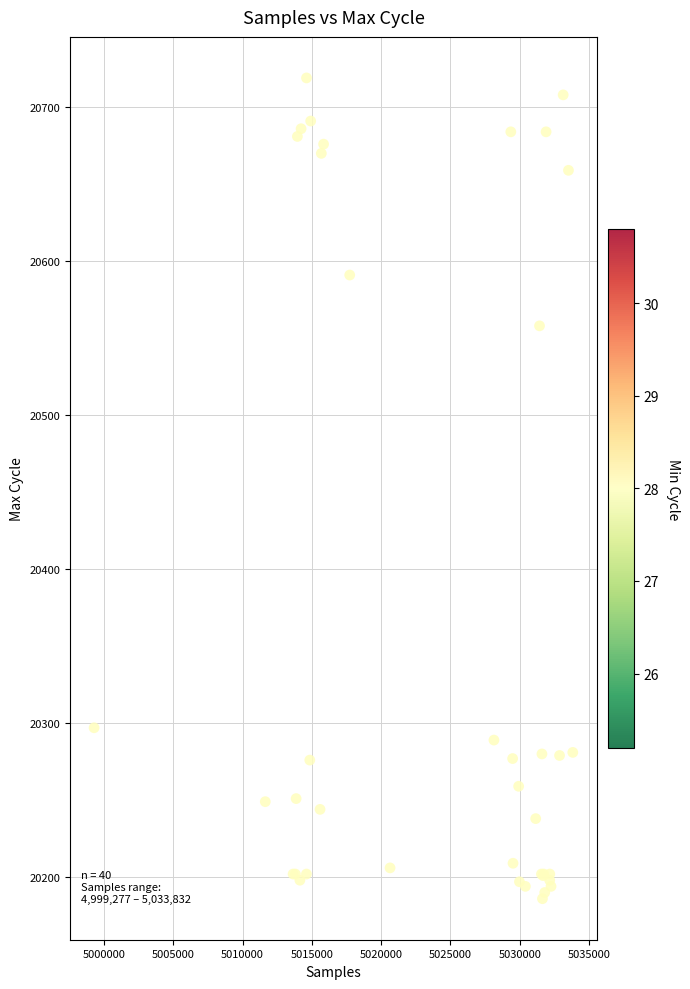

What Y value in the scatter plot is closest to 20452?

20558